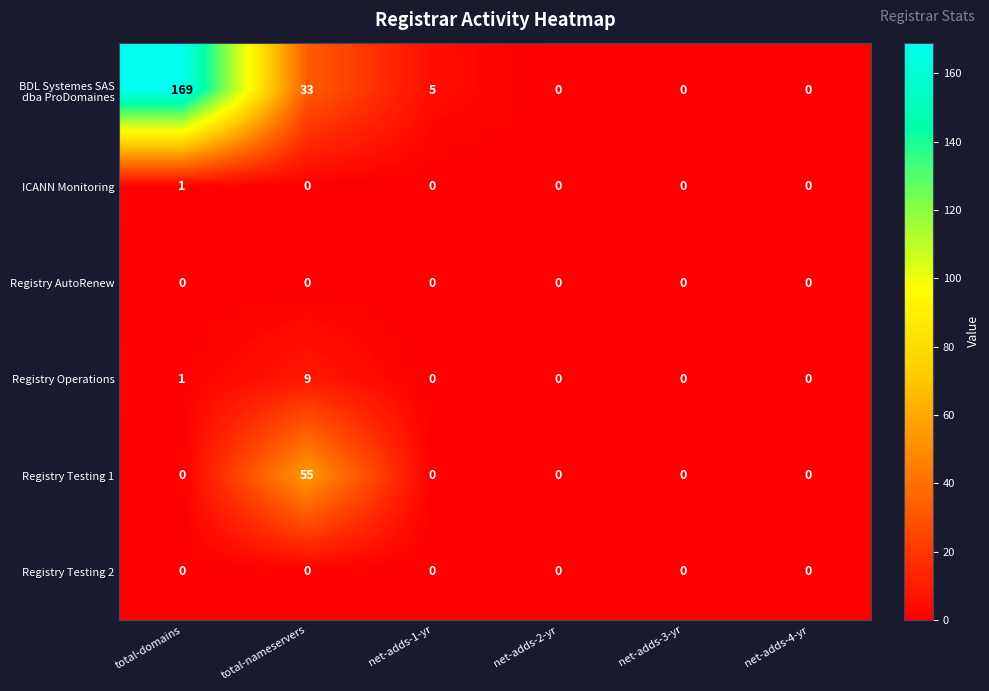

What is the sum of all Registry Testing 1 values?

55